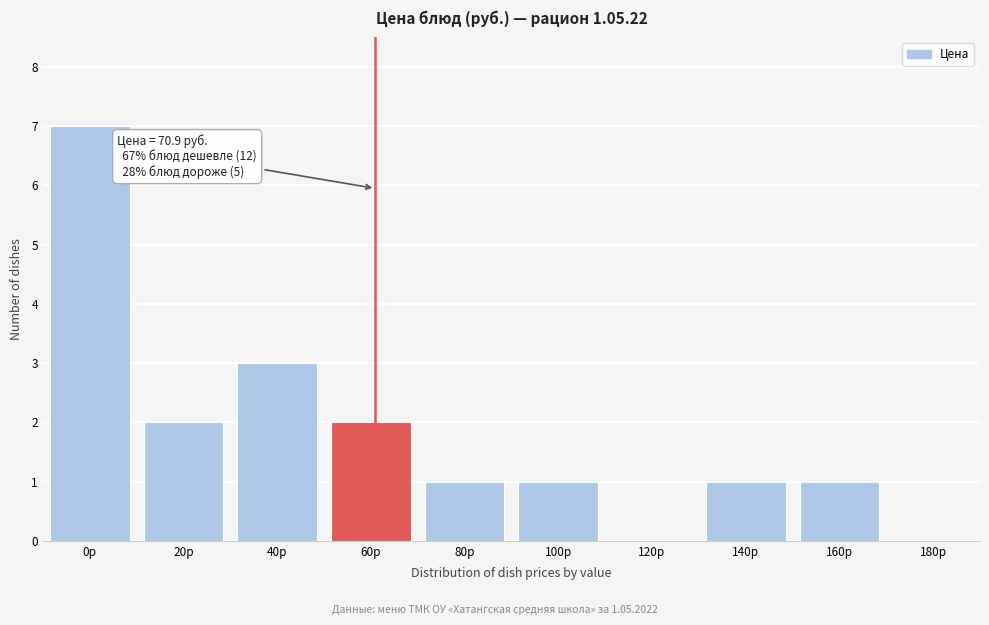

Reading left to right, what are all the values shown in this chart?

0р=7	20р=2	40р=3	60р=2	80р=1	100р=1	120р=0	140р=1	160р=1	180р=0